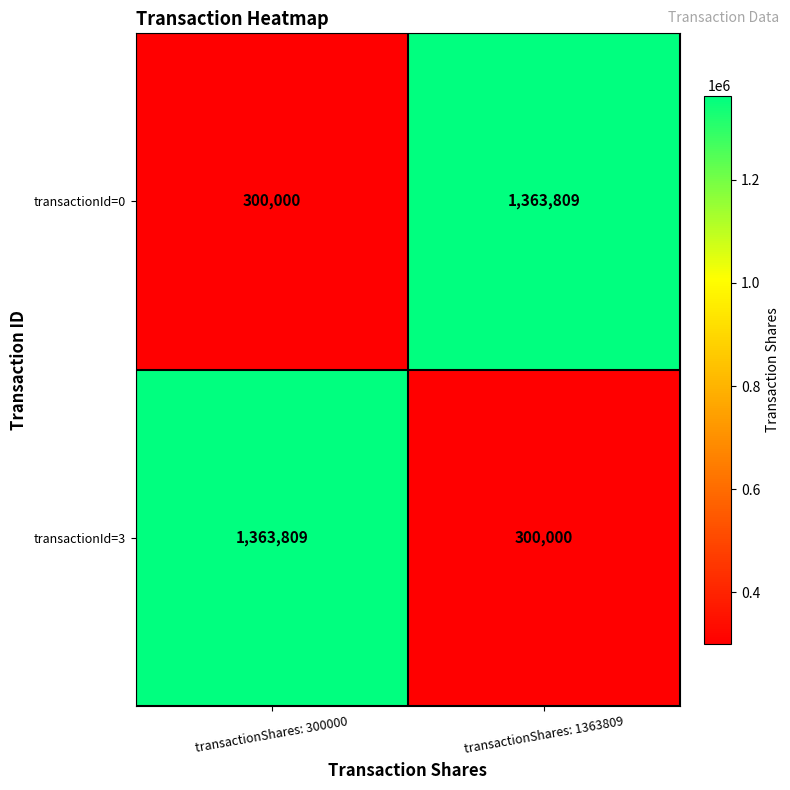

True or false: transactionId=3 has a value of 1363809 at transactionShares: 300000.

True